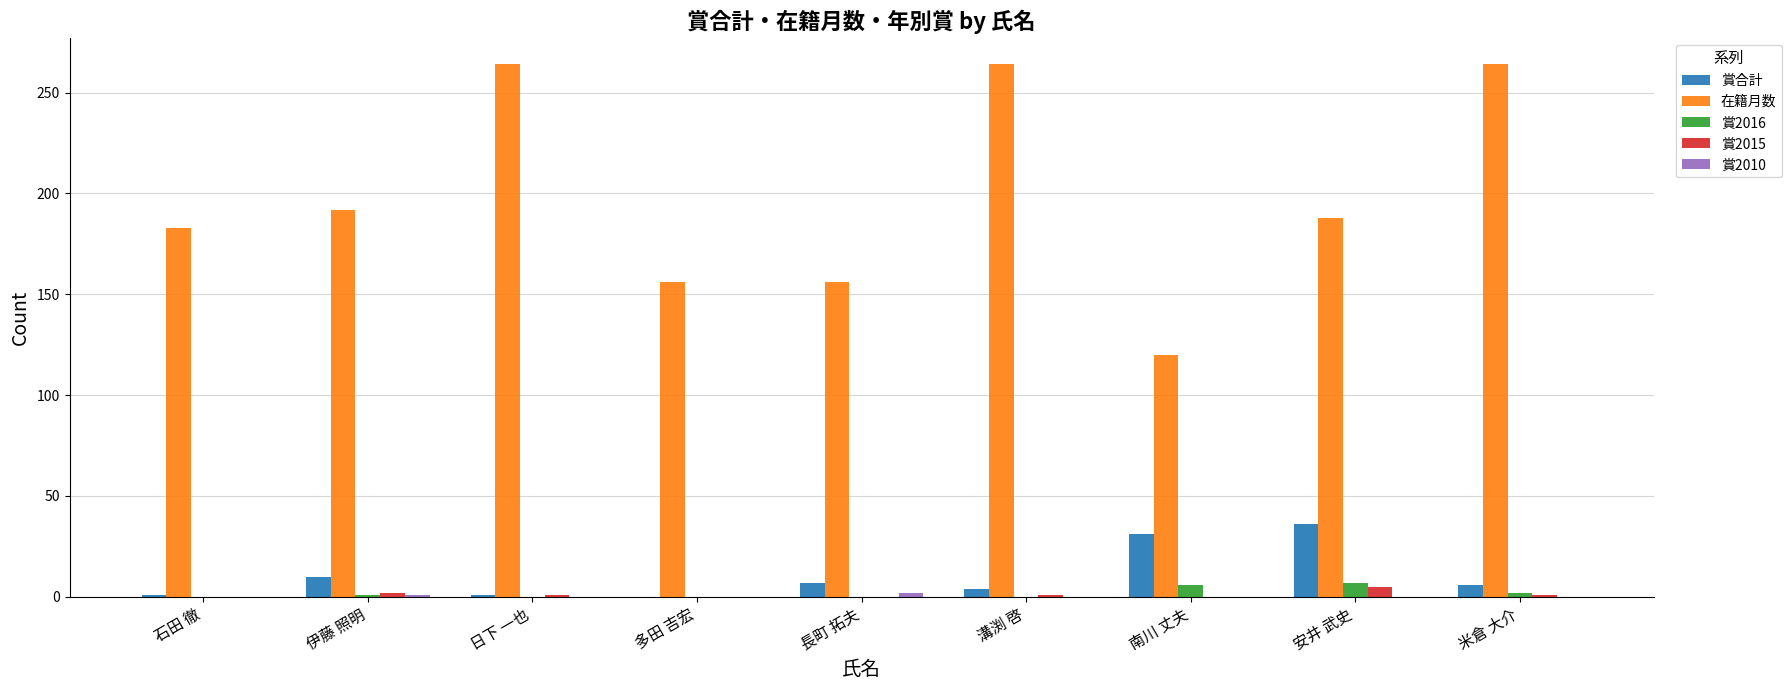

Which series has the largest range (max minus min)?

在籍月数